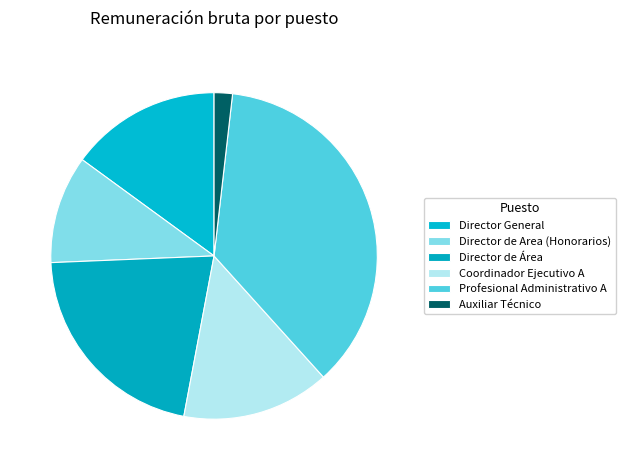

Does Profesional Administrativo A account for over 50% of the chart?

No